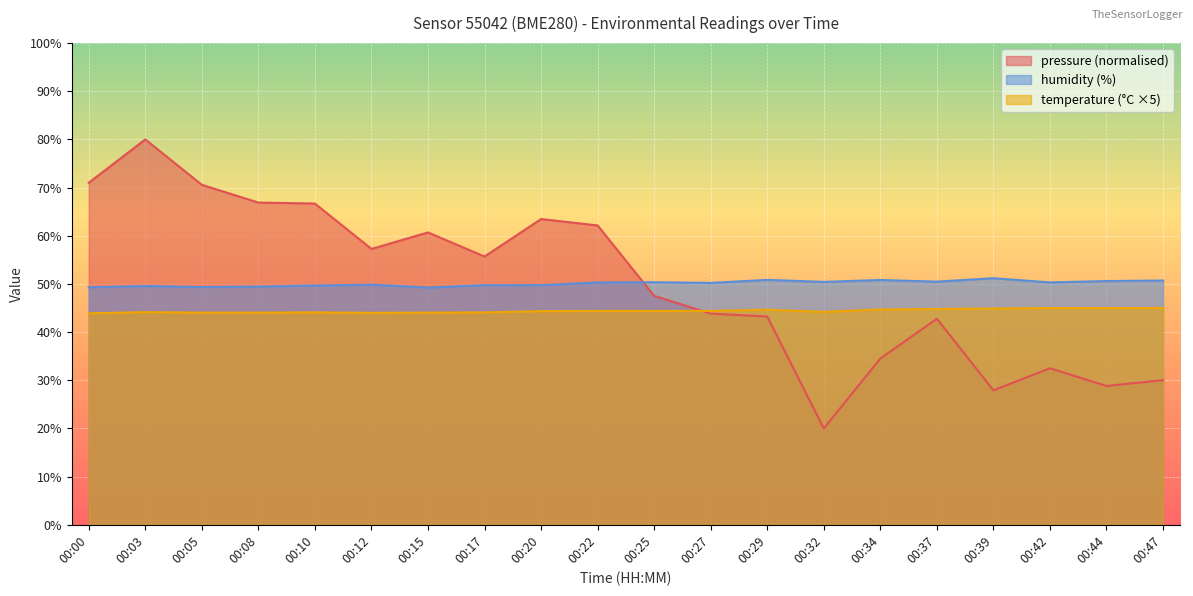

Which series changed the most between 00:17 and 00:29?

pressure (normalised)